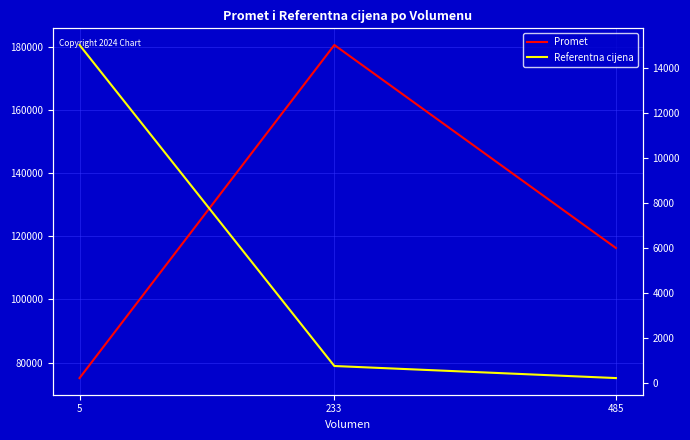

How many data points in Promet are above 116280?

1